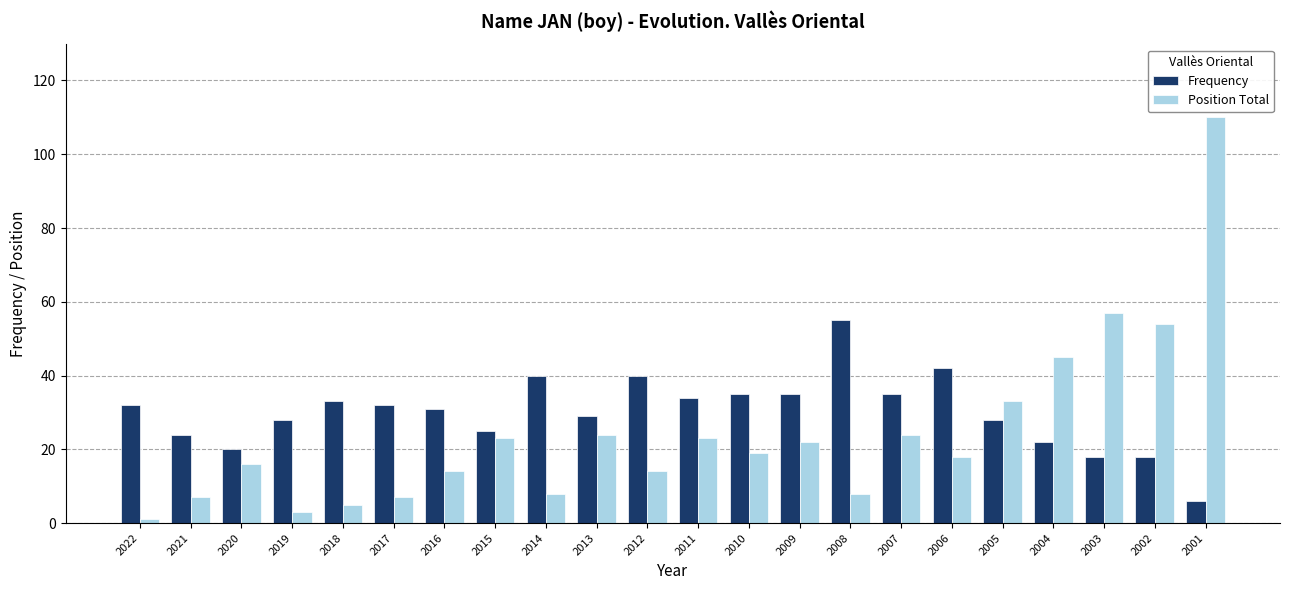

What is the maximum value shown in the chart?

110